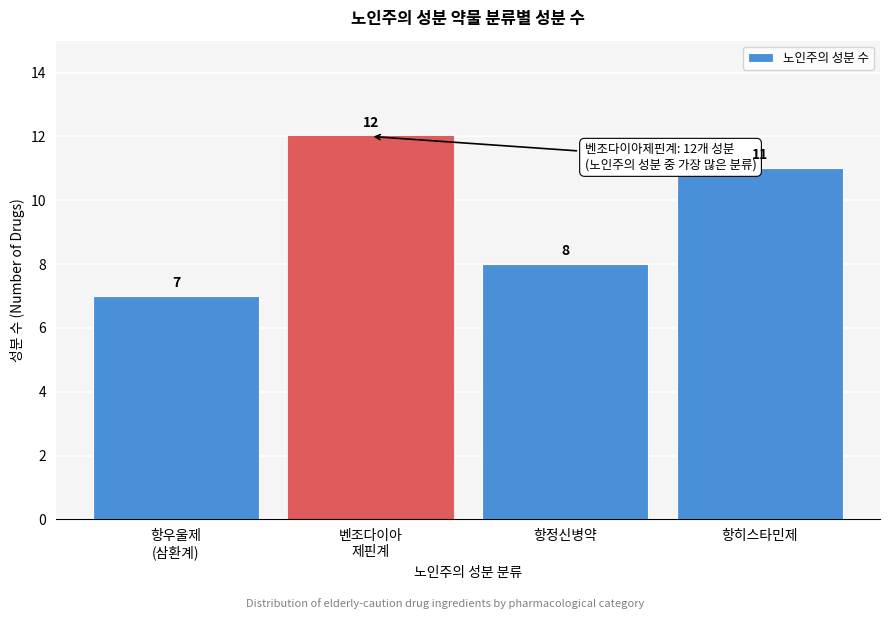

Reading left to right, what are all the values shown in this chart?

7	12	8	11